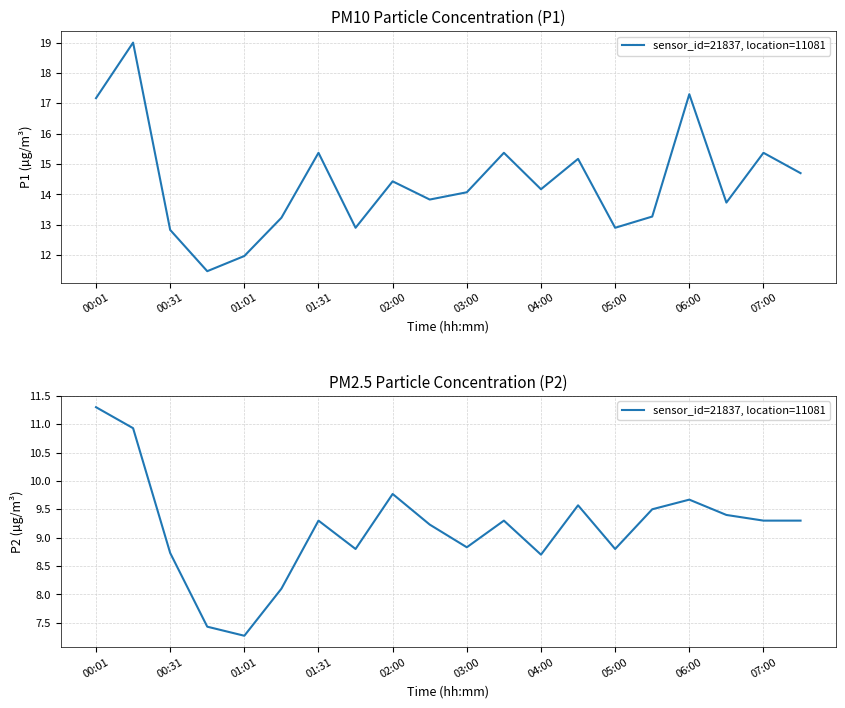

Does the chart display data point markers on the line(s)?

No